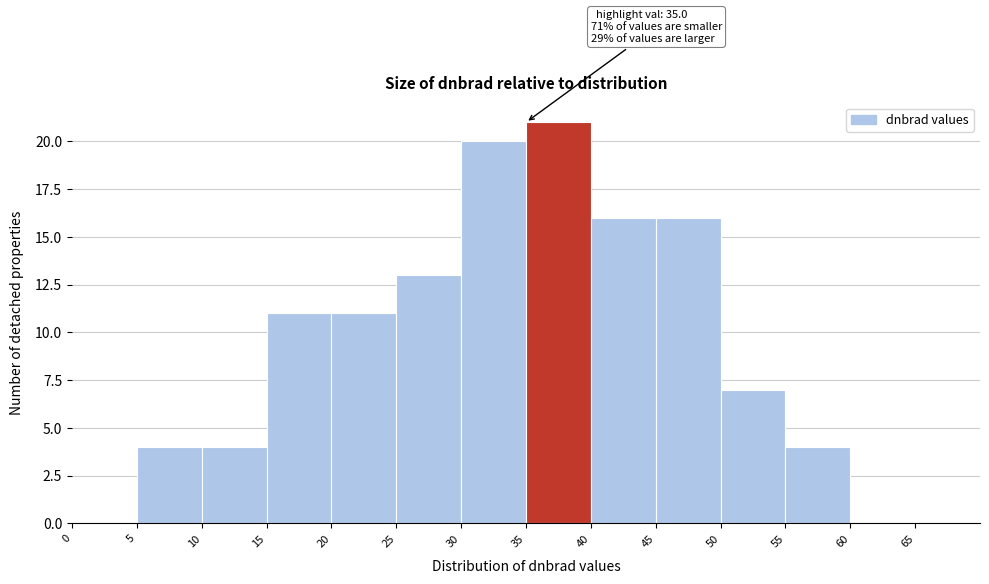

Over which range of the x-axis is the bar tallest?

35 to 40